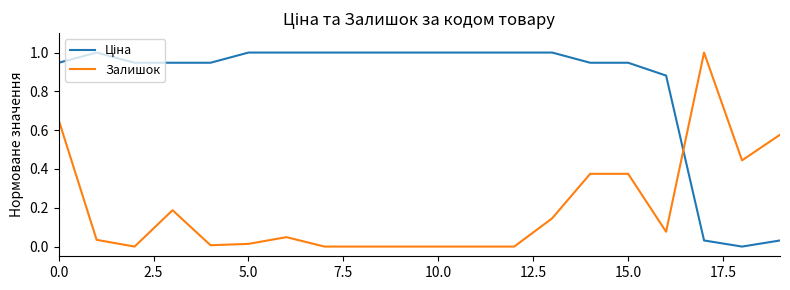

What is the greatest value displayed?

1.0